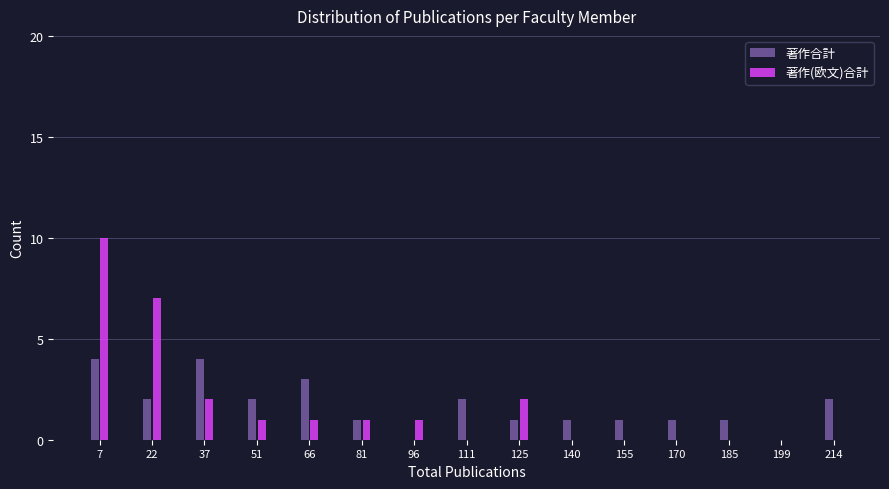

Reading right to left, transcribe all the data shown in this chart.

著作合計: 214=2	199=0	185=1	170=1	155=1	140=1	125=1	111=2	96=0	81=1	66=3	51=2	37=4	22=2	7=4
著作(欧文)合計: 214=0	199=0	185=0	170=0	155=0	140=0	125=2	111=0	96=1	81=1	66=1	51=1	37=2	22=7	7=10